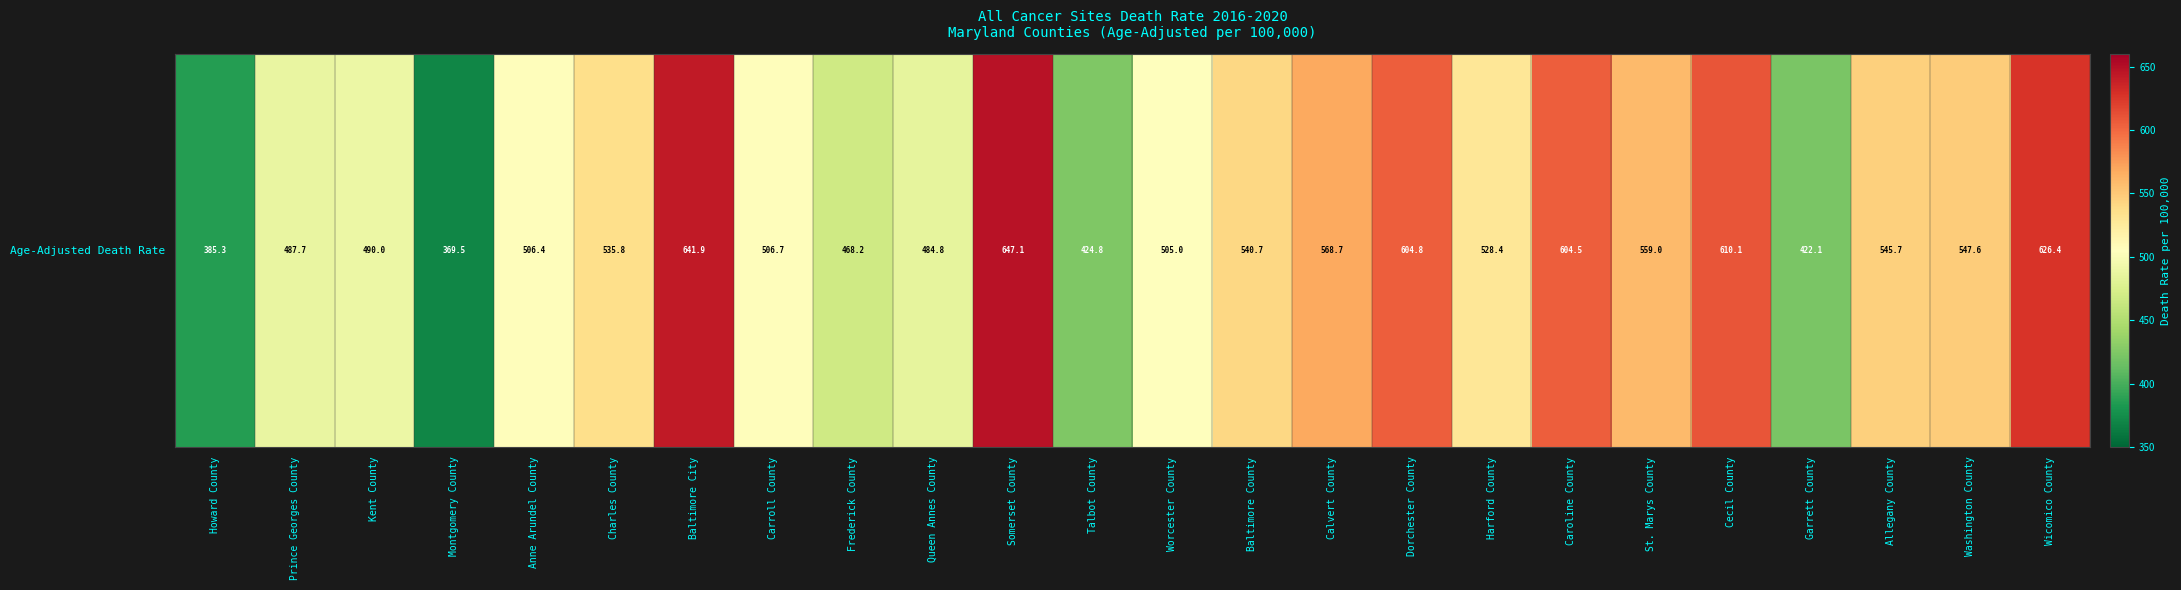

Rank the categories by value from lowest to highest.

Montgomery County, Howard County, Garrett County, Talbot County, Frederick County, Queen Annes County, Prince Georges County, Kent County, Worcester County, Anne Arundel County, Carroll County, Harford County, Charles County, Baltimore County, Allegany County, Washington County, St. Marys County, Calvert County, Caroline County, Dorchester County, Cecil County, Wicomico County, Baltimore City, Somerset County